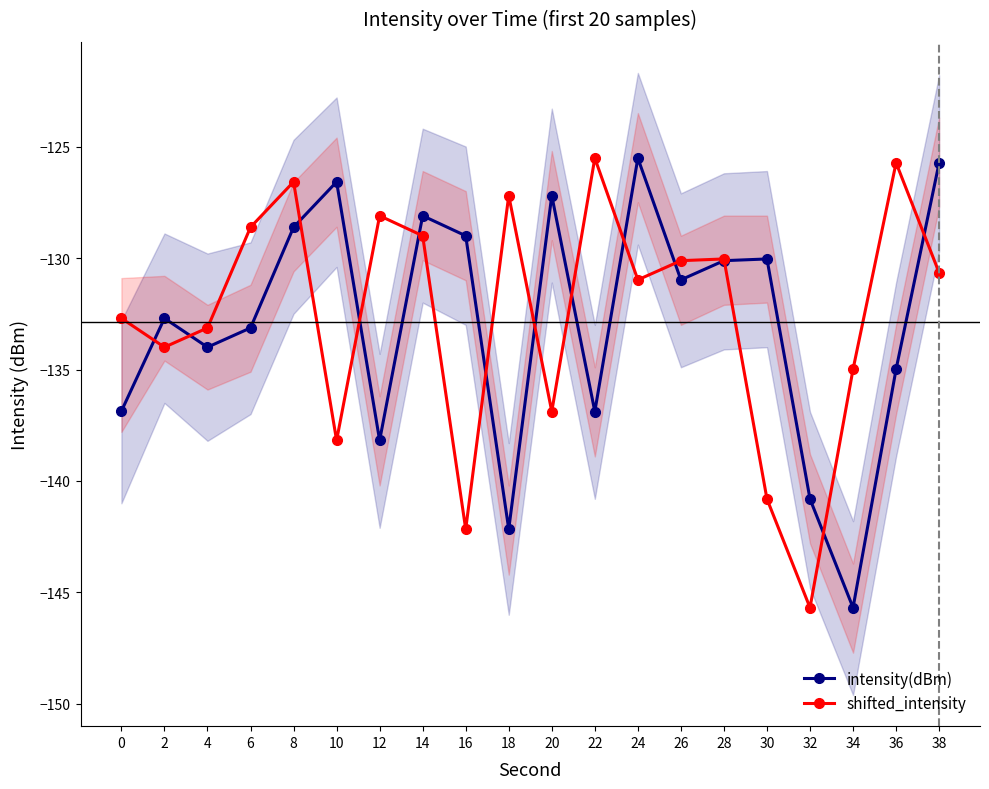

Reading left to right, what are all the values shown in this chart?

intensity(dBm): -136.9	-132.7	-134.0	-133.1	-128.6	-126.6	-138.2	-128.1	-129.0	-142.2	-127.2	-136.9	-125.5	-131.0	-130.1	-130.0	-140.8	-145.7	-135.0	-125.7
shifted_intensity: -132.7	-134.0	-133.1	-128.6	-126.6	-138.2	-128.1	-129.0	-142.2	-127.2	-136.9	-125.5	-131.0	-130.1	-130.0	-140.8	-145.7	-135.0	-125.7	-130.7